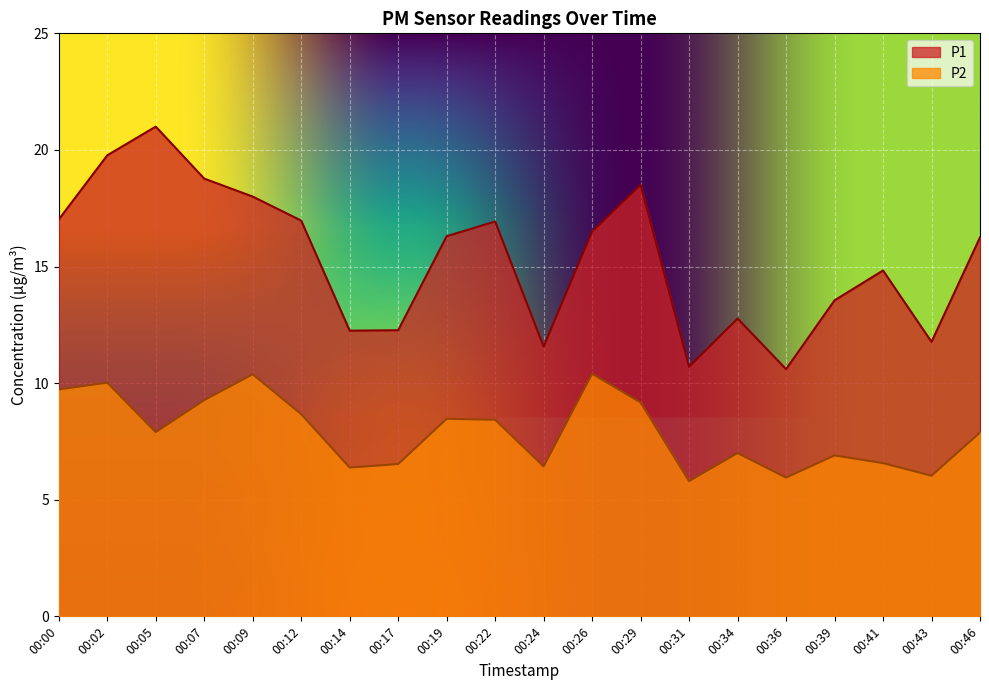

What is the minimum value shown in the chart?

5.8